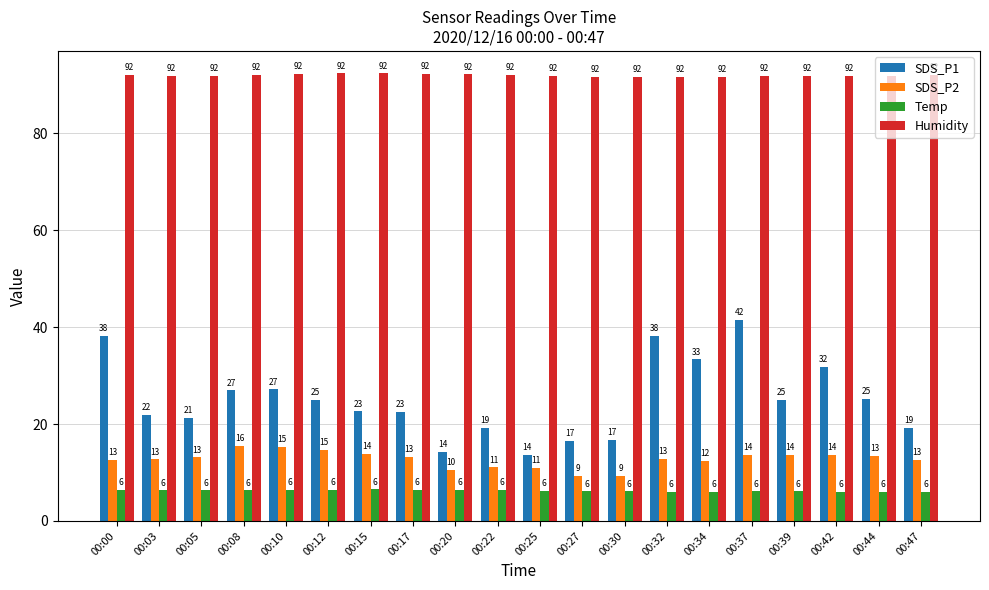

True or false: SDS_P2 has a value of 13.6 at 00:39.

True